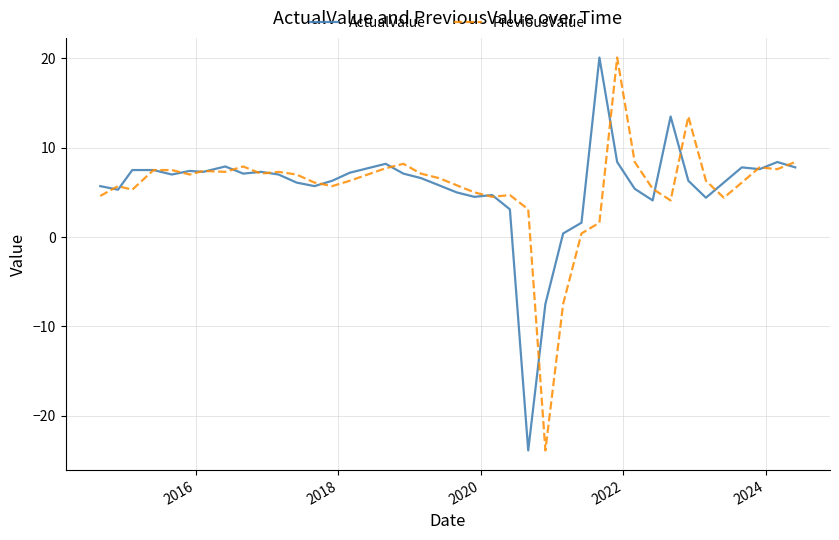

What is the minimum value shown in the chart?

-23.9